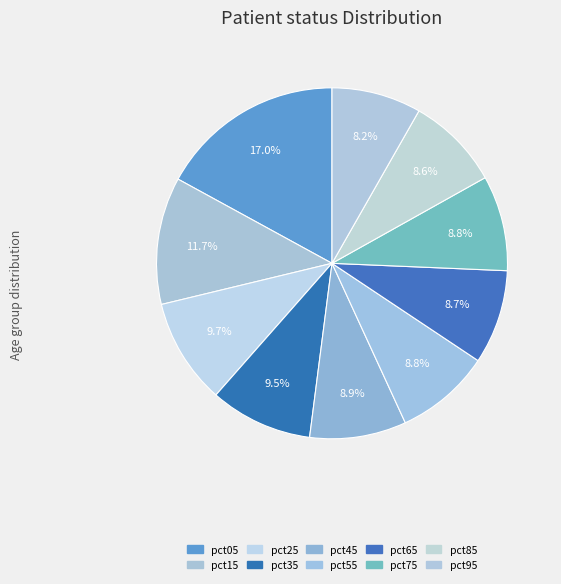

Is it true that pct25 is 10% of the pie?

True